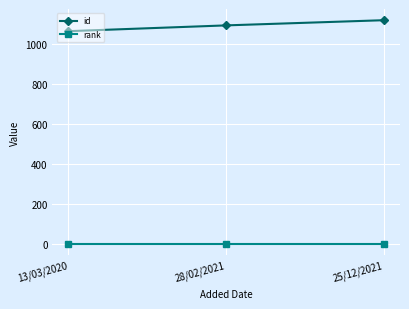

At 13/03/2020, list the series in order from largest to smallest.

id, rank